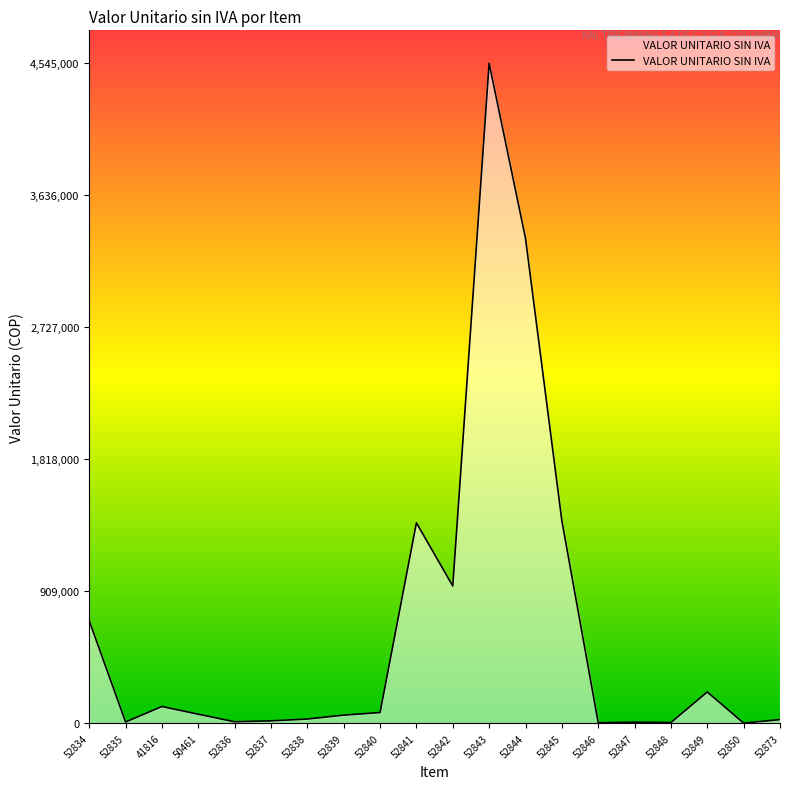

Does the chart display data point markers on the line(s)?

No